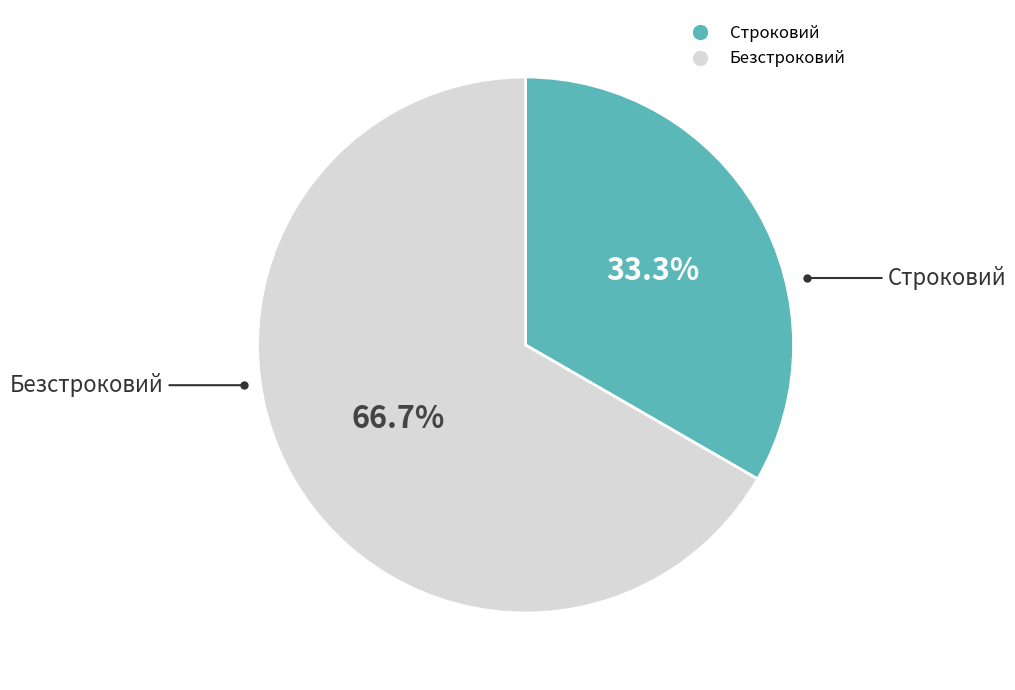

True or false: Безстроковий accounts for 67% of the total.

True